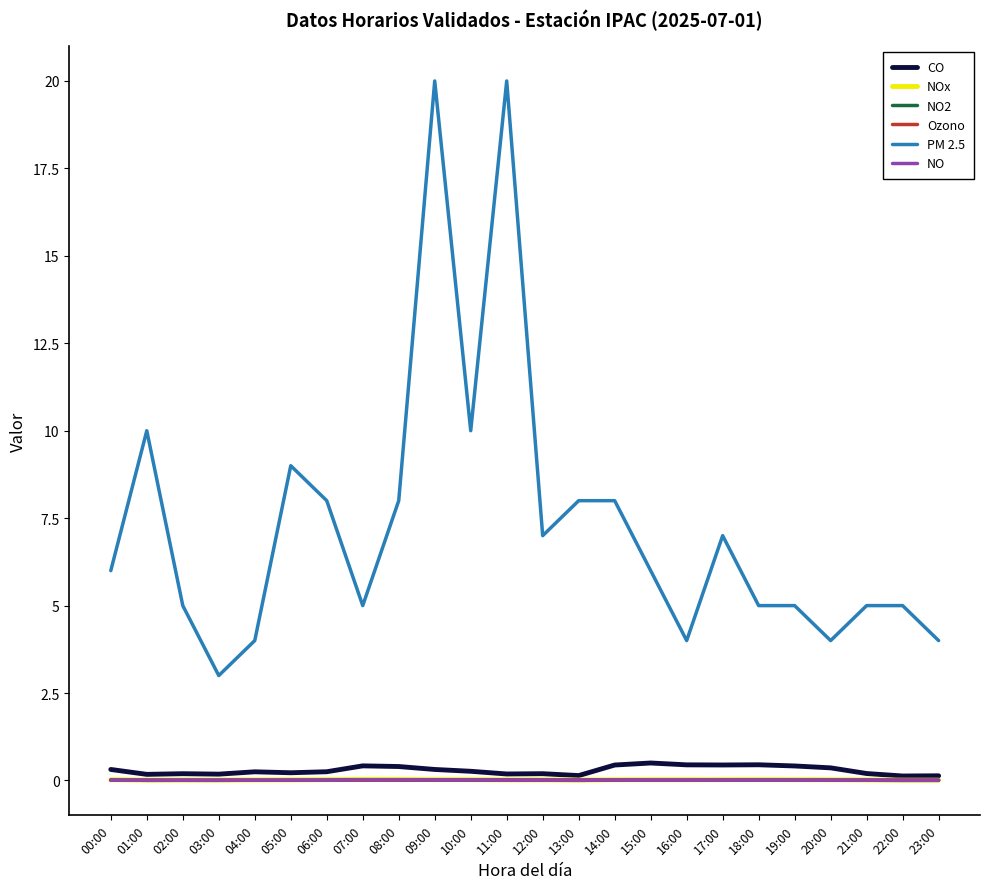

The value of Ozono at 21:00 is 0.0. True or false?

True